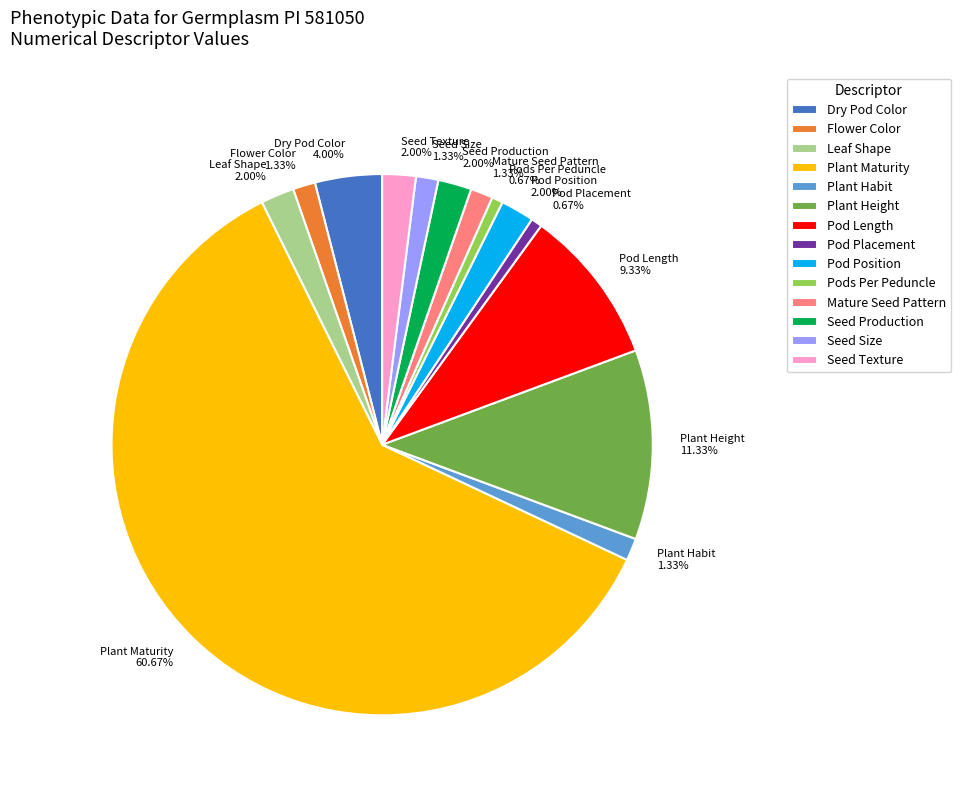

Which category accounts for the majority?

Plant Maturity